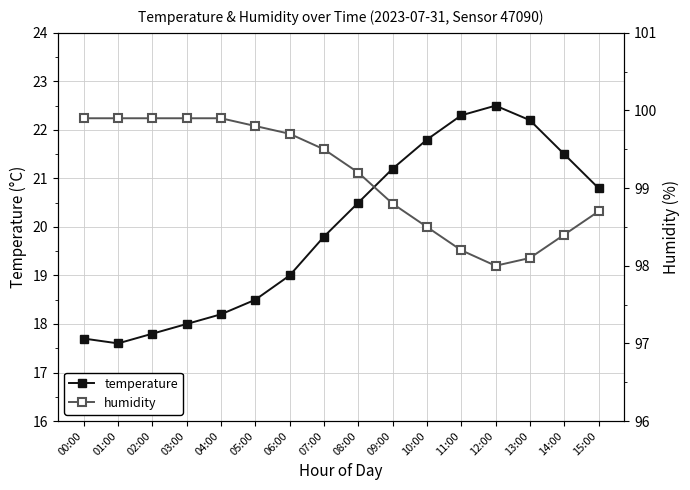

What is the difference between the highest and lowest values at 03:00?

81.9